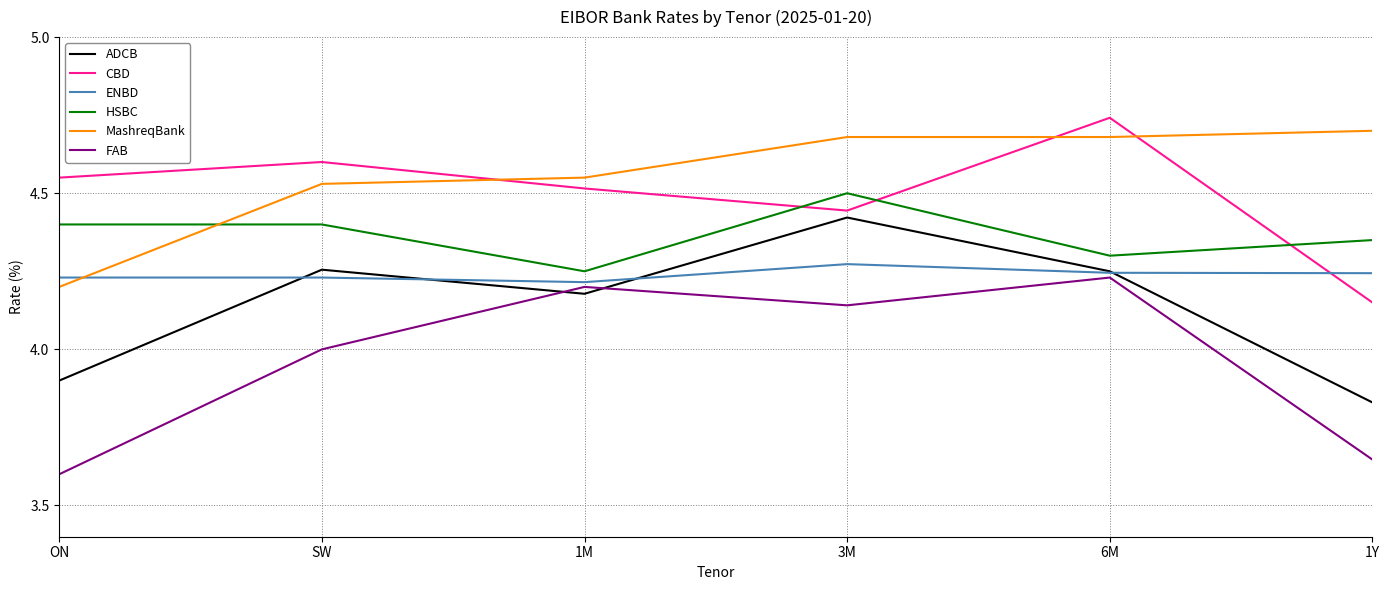

What are all the series names shown in the legend?

ADCB, CBD, ENBD, HSBC, MashreqBank, FAB